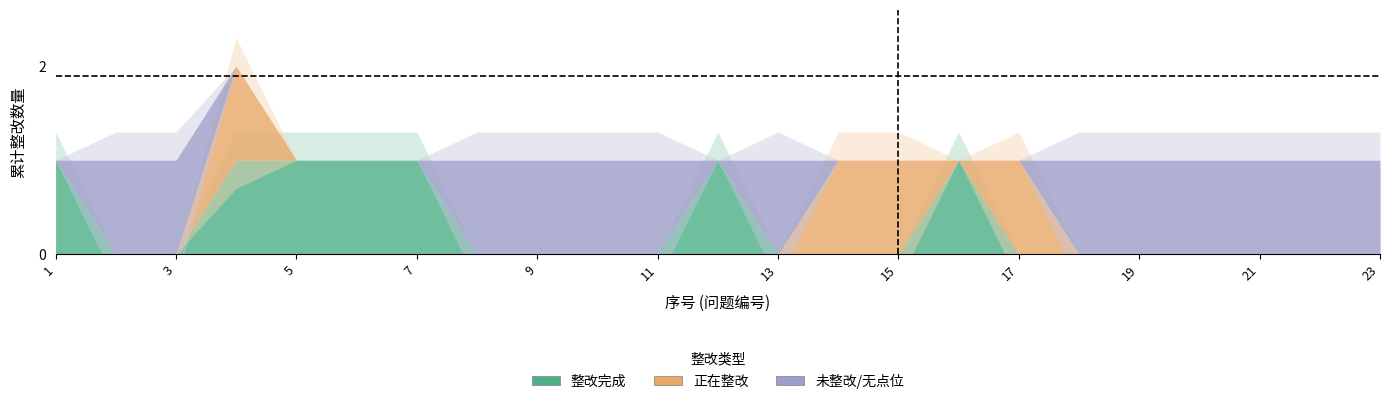

Where is the first local maximum for 整改完成?

12